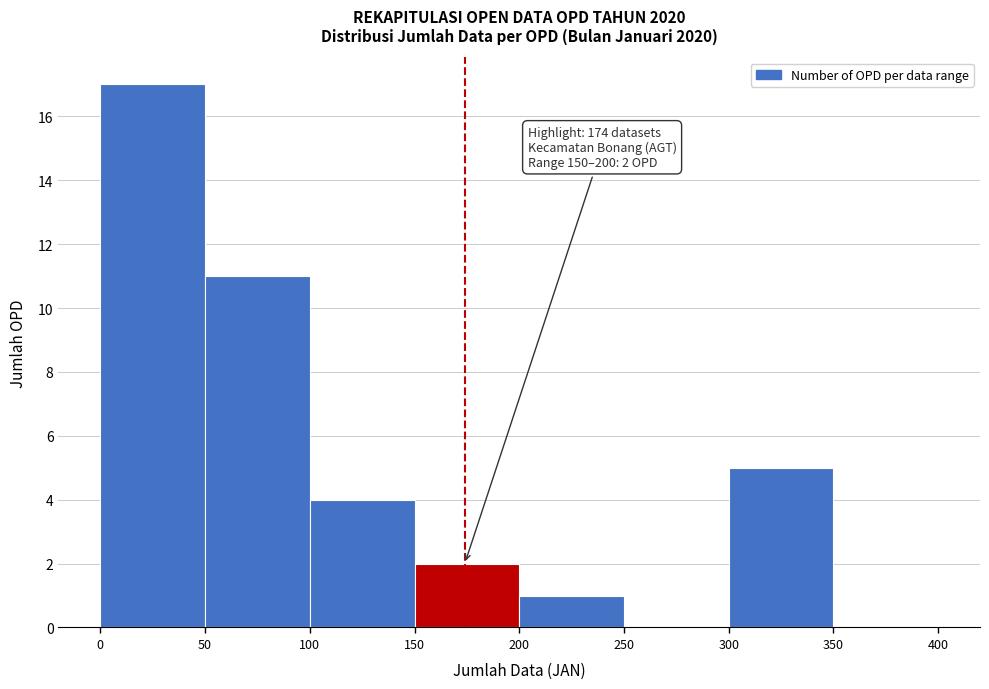

Over which range of the x-axis is the bar tallest?

0 to 50